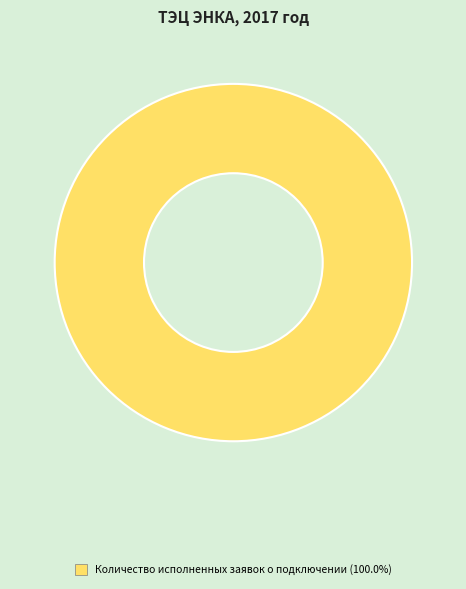

Does Количество исполненных заявок о подключении (100.0%) represent more than half of the total?

Yes